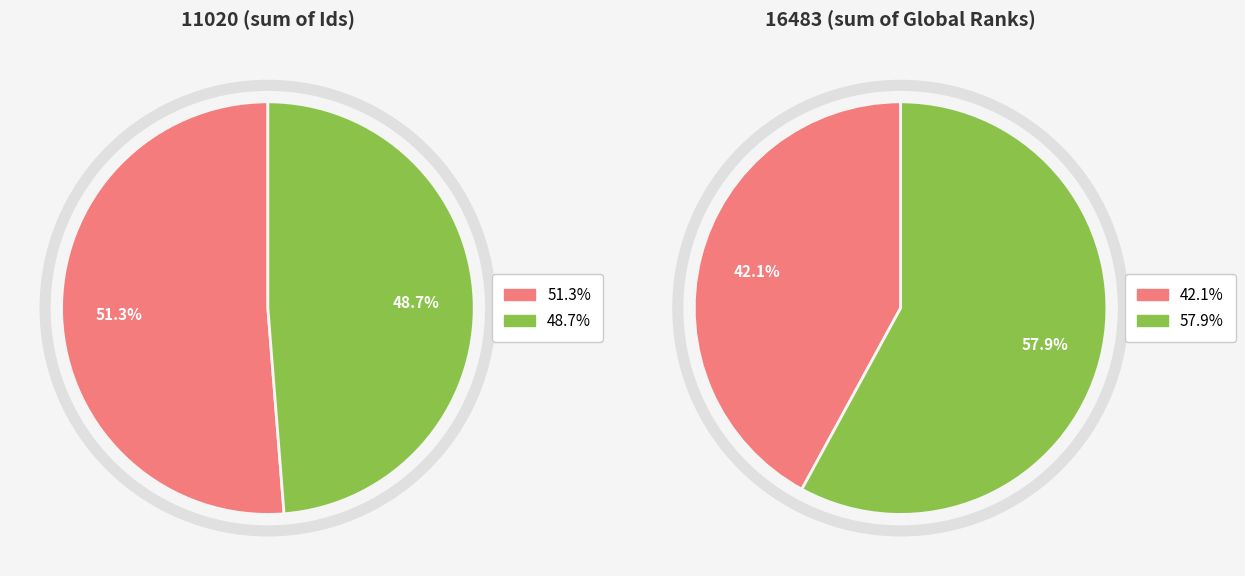

Rank the categories by value from lowest to highest.

The Vanishing Half (Id: 5372), Long Way Down (Id: 5648)